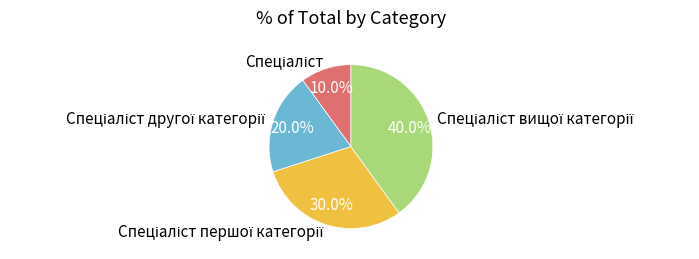

Does any single category account for the majority?

No